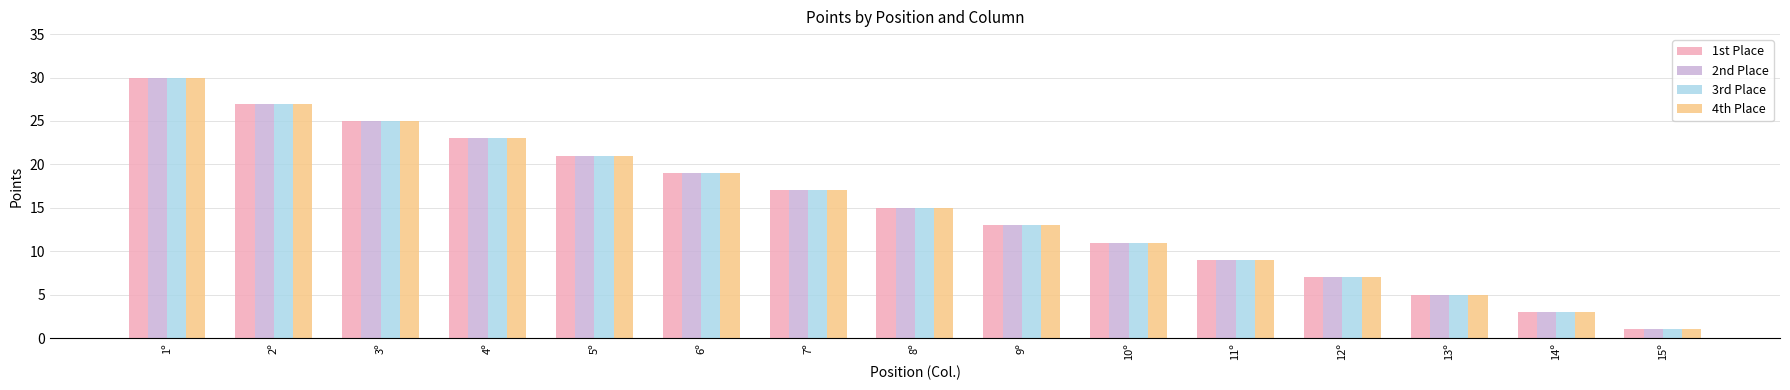

Reading left to right, transcribe all the data shown in this chart.

1st Place: 1º=30	2º=27	3º=25	4º=23	5º=21	6º=19	7º=17	8º=15	9º=13	10º=11	11º=9	12º=7	13º=5	14º=3	15º=1
2nd Place: 1º=30	2º=27	3º=25	4º=23	5º=21	6º=19	7º=17	8º=15	9º=13	10º=11	11º=9	12º=7	13º=5	14º=3	15º=1
3rd Place: 1º=30	2º=27	3º=25	4º=23	5º=21	6º=19	7º=17	8º=15	9º=13	10º=11	11º=9	12º=7	13º=5	14º=3	15º=1
4th Place: 1º=30	2º=27	3º=25	4º=23	5º=21	6º=19	7º=17	8º=15	9º=13	10º=11	11º=9	12º=7	13º=5	14º=3	15º=1